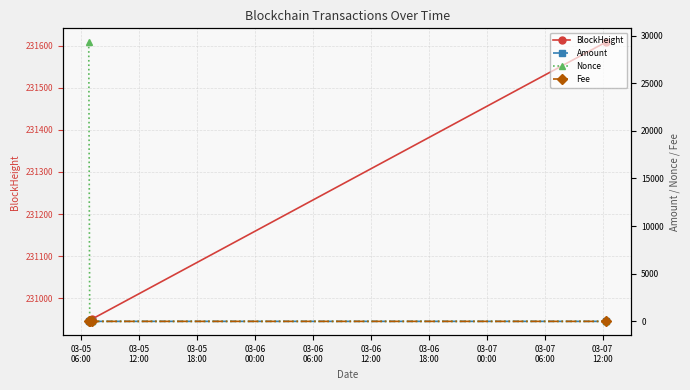

True or false: Fee and BlockHeight intersect in this chart.

False